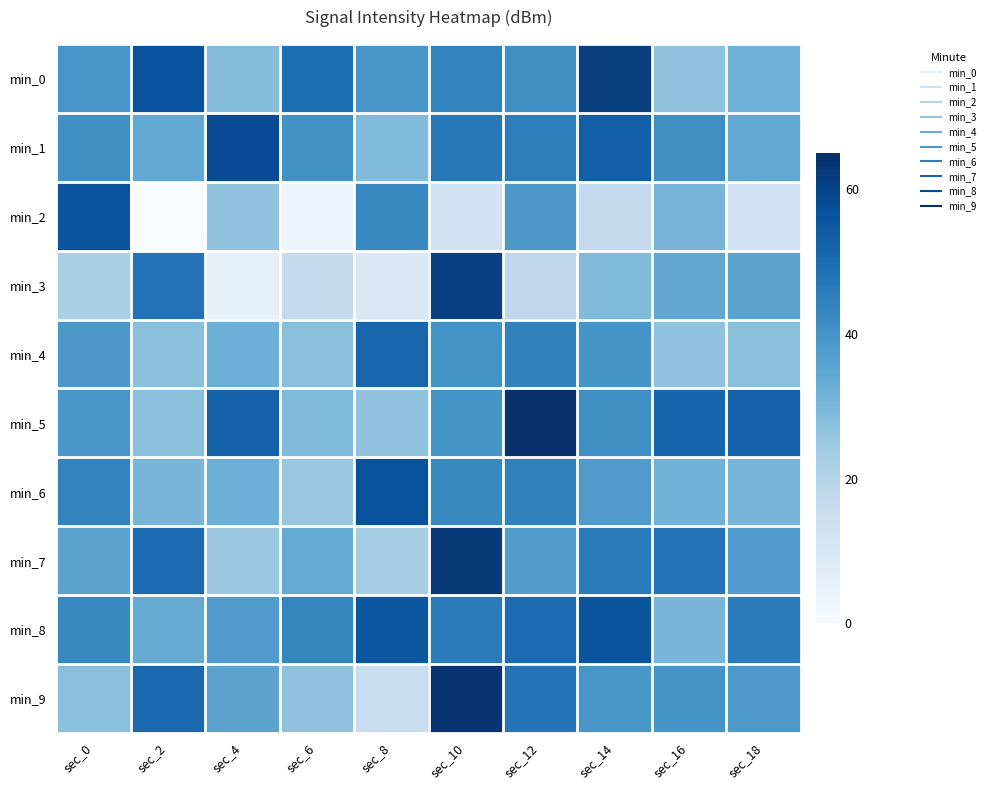

Which series has the widest spread of values?

min_2